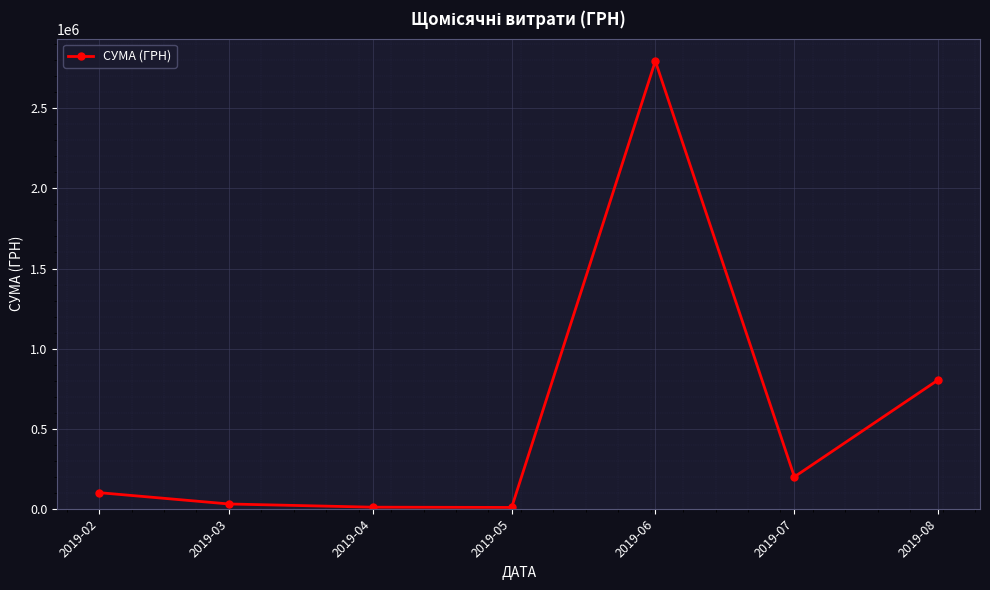

Which has a higher value, 2019-08 or 2019-02?

2019-08